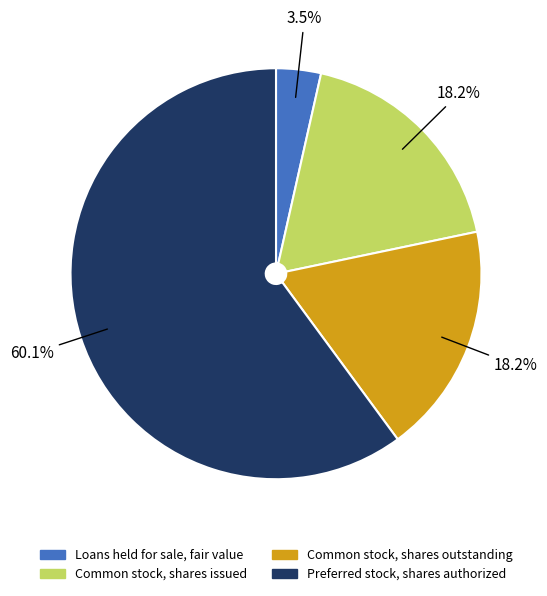

To the nearest percent, what is the difference between the largest and smallest slice percentages?

57%